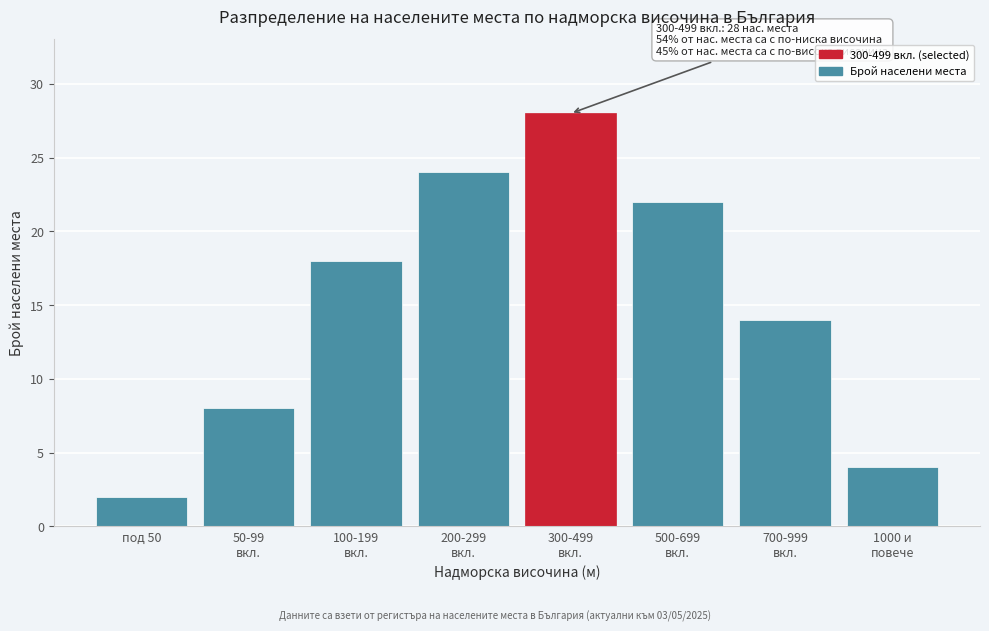

Reading left to right, list all the values displayed in this chart.

2	8	18	24	28	22	14	4